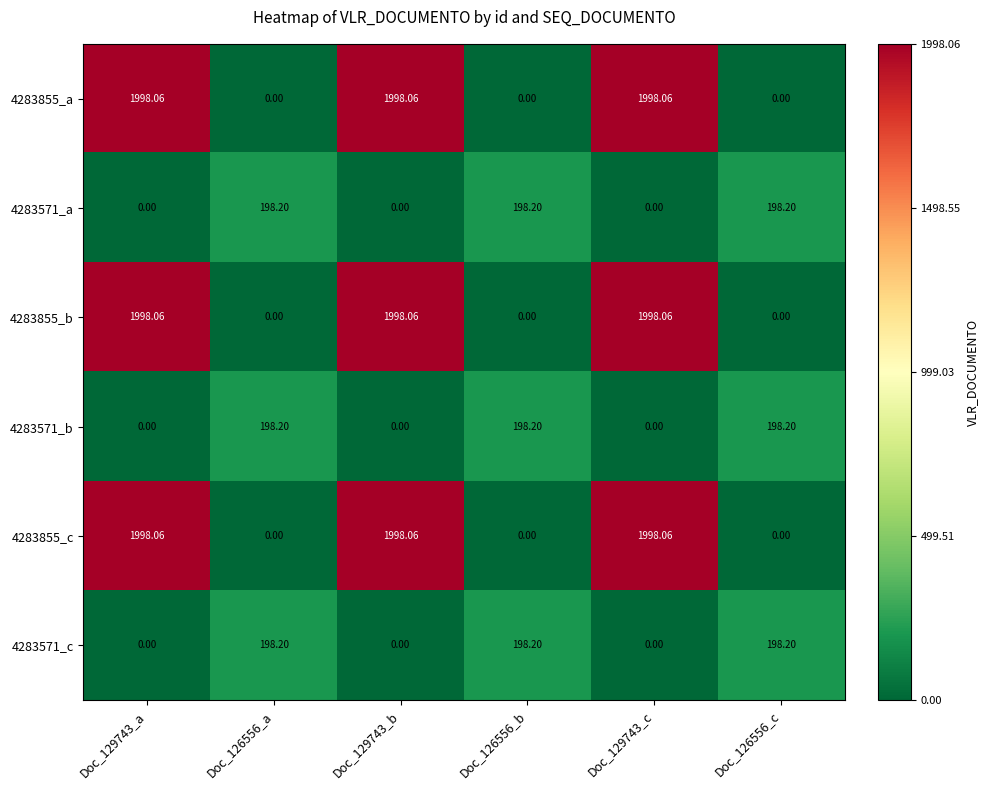

Is the value of 4283571_c at Doc_126556_a greater than the value of 4283855_c at Doc_129743_a?

No